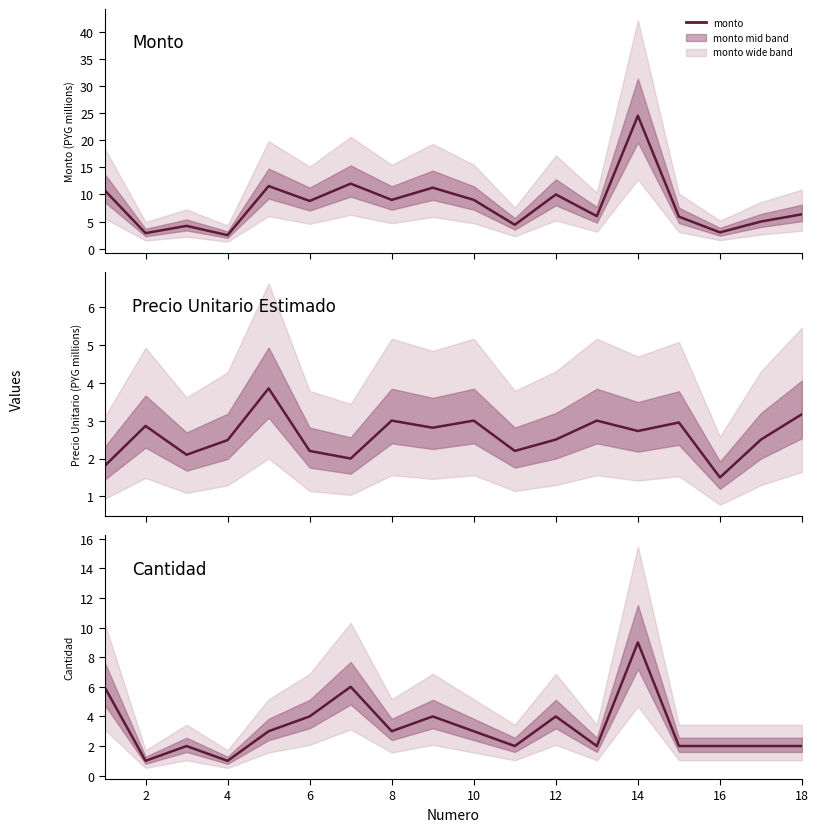

True or false: monto and cantidad cross at least once.

False